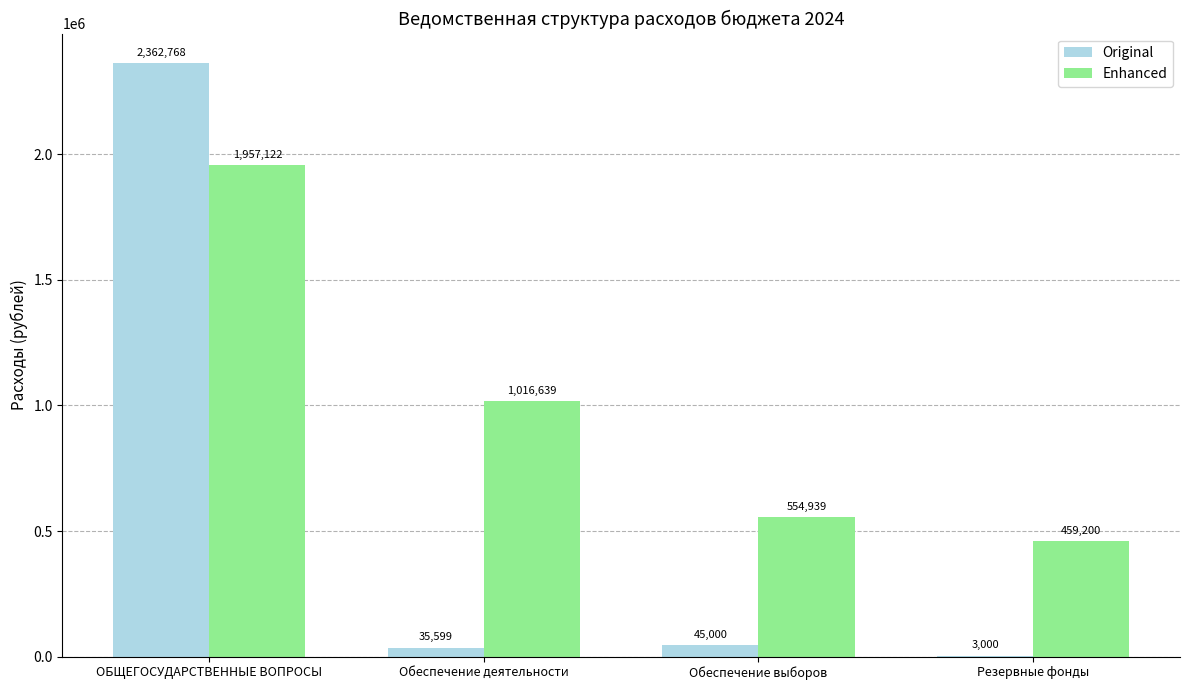

What is the maximum value for Enhanced?

1957122